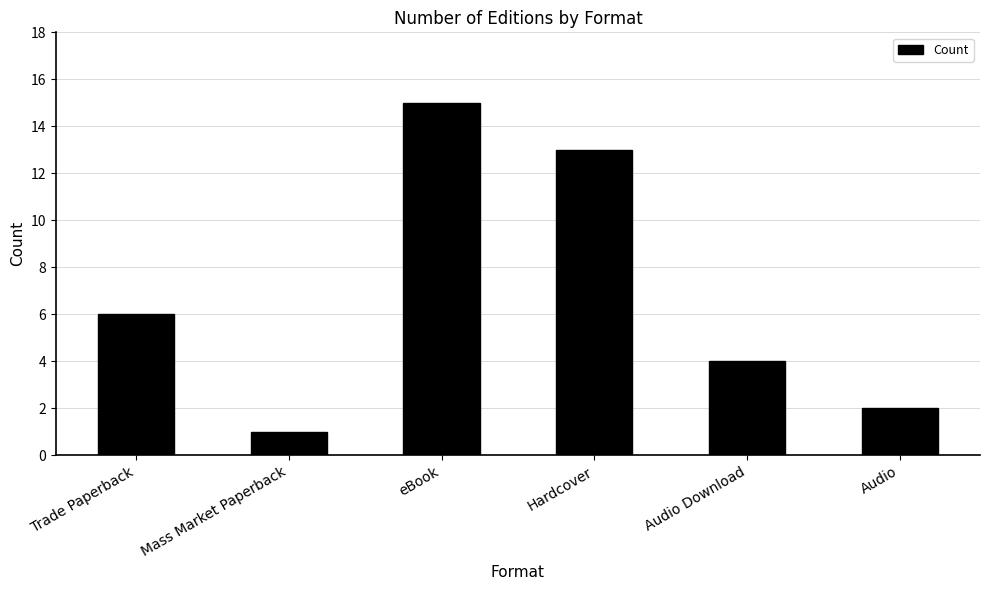

What is the difference between the values at Audio and Hardcover?

11